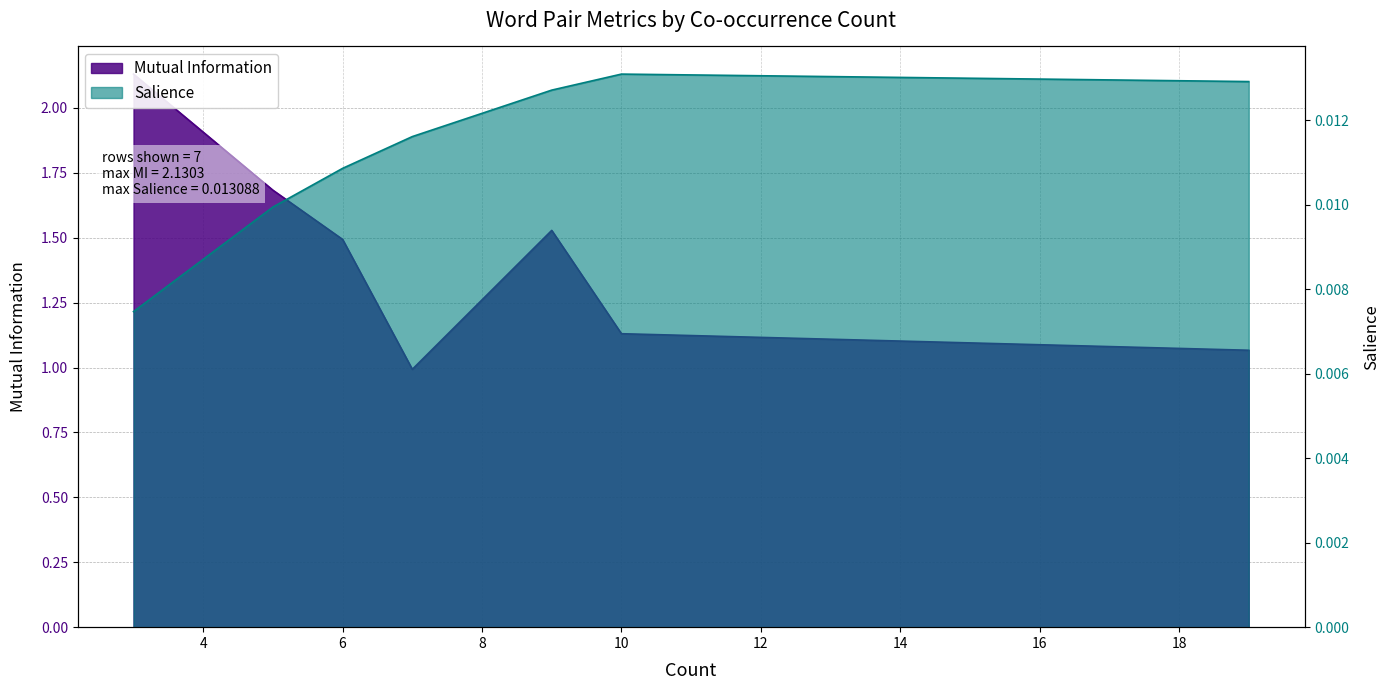

At which category is the sum across all series the highest?

3